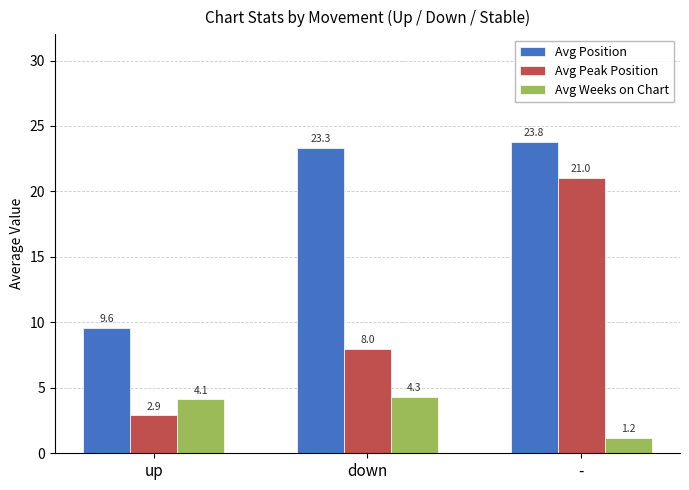

Reading left to right, what are all the values shown in this chart?

Avg Position: 9.6	23.3	23.8
Avg Peak Position: 2.9	8.0	21.0
Avg Weeks on Chart: 4.1	4.3	1.2